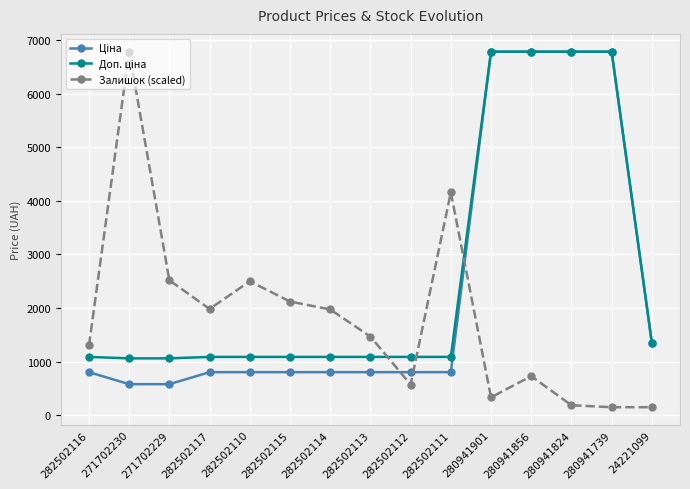

Is it true that Залишок (scaled) equals 3817.5 at 271702229?

False